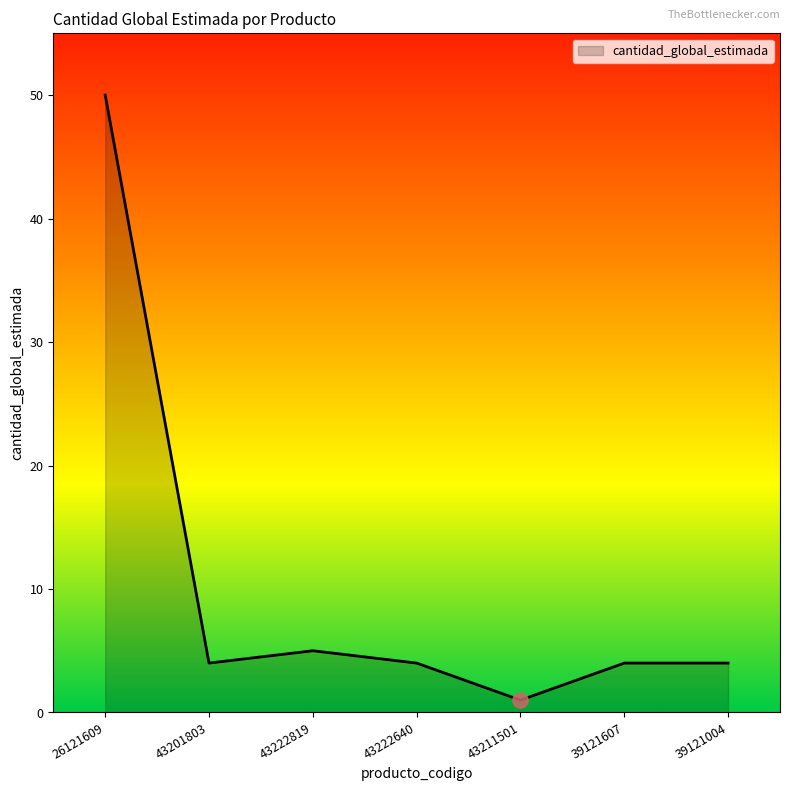

Which has a higher value, 26121609 or 43222640?

26121609